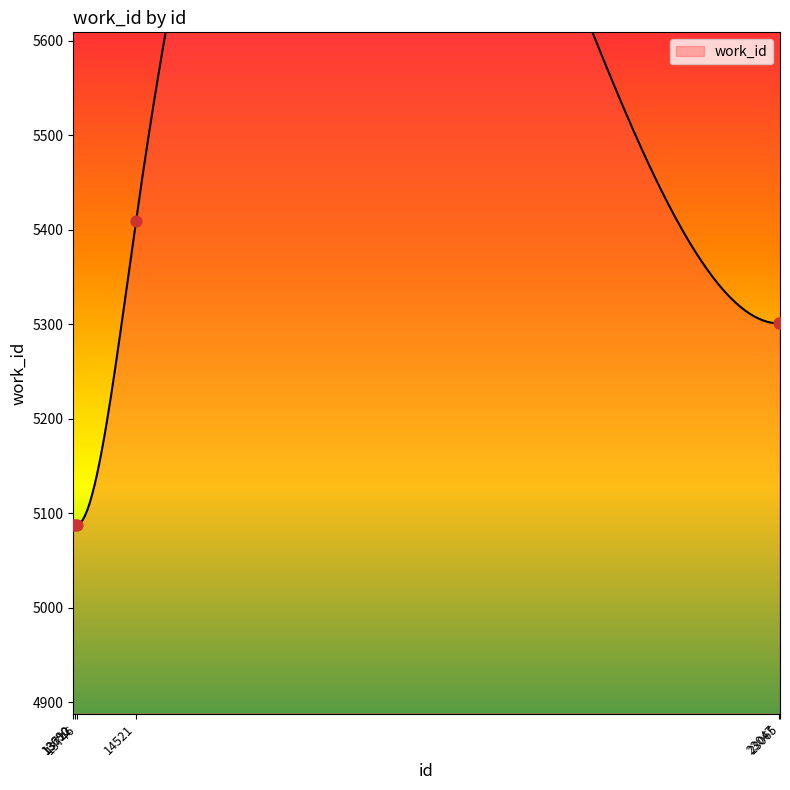

What is the ratio of the value at 13746 to the value at 14521?

0.9